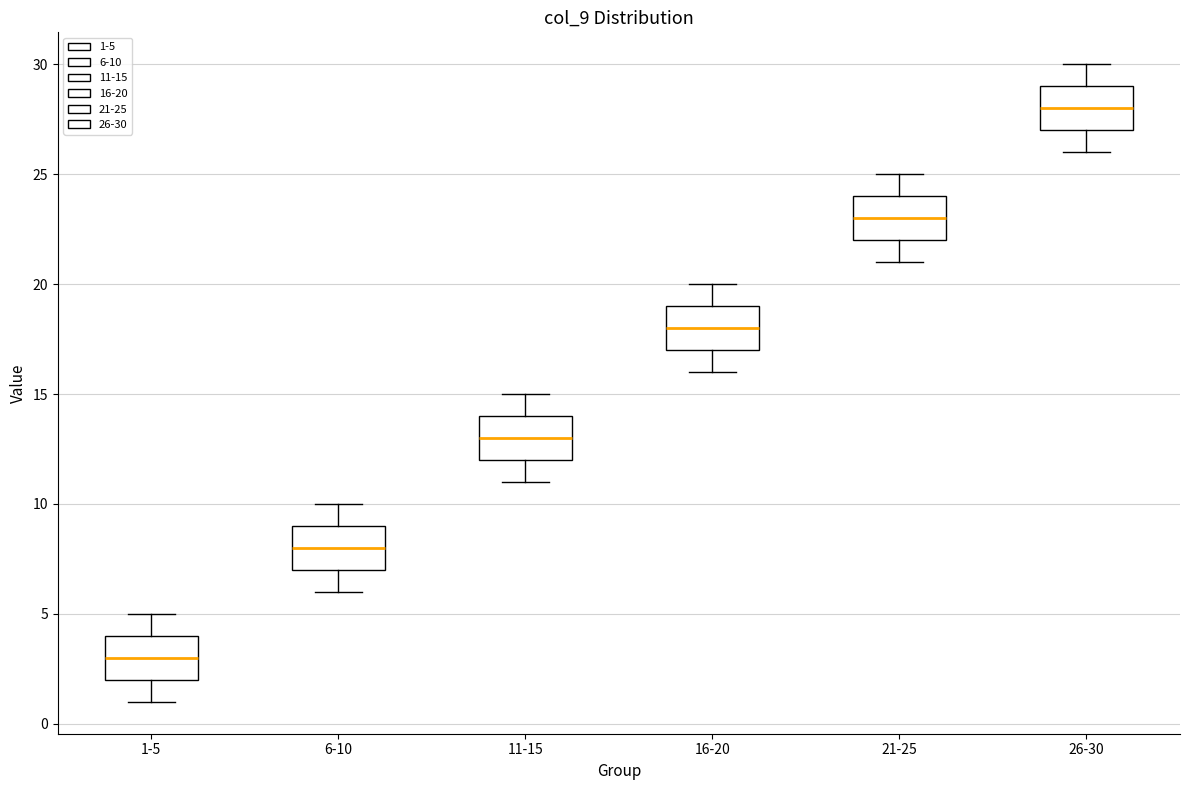

Which box's median line is the lowest?

1-5